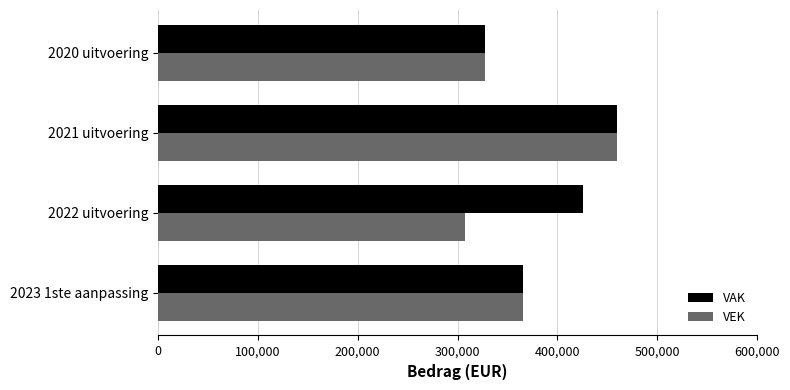

Which series changed the most between 2022 uitvoering and 2021 uitvoering?

VEK